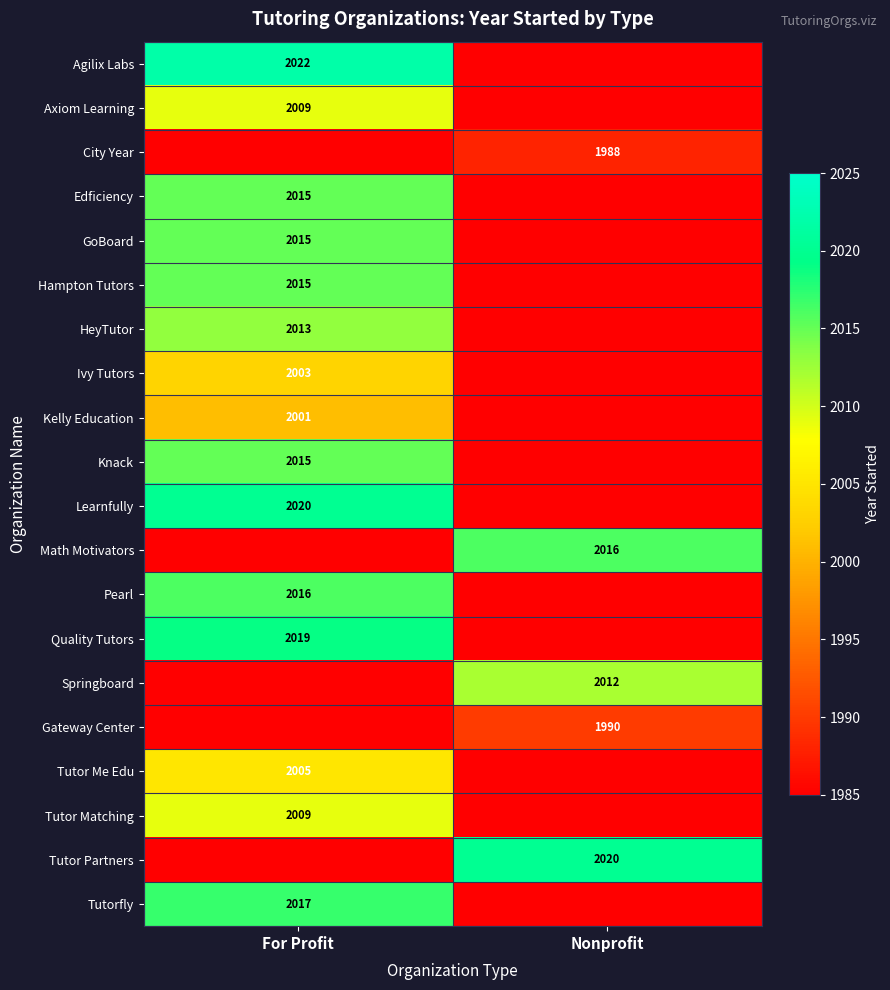

What is the difference between the highest and lowest values at Nonprofit?

2020